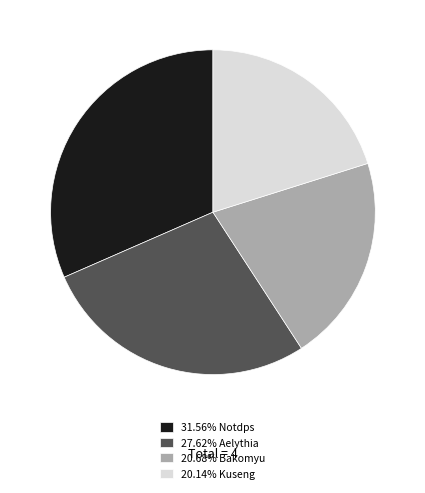

Is there any slice that represents more than half of the pie?

No